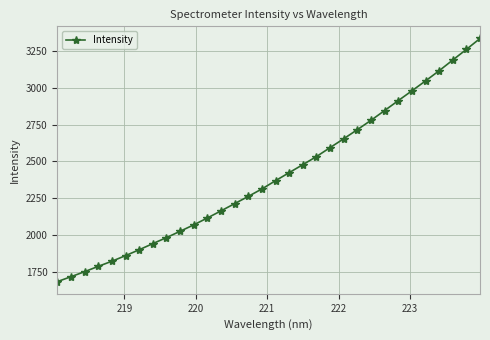

What is the maximum value shown in the chart?

3336.8